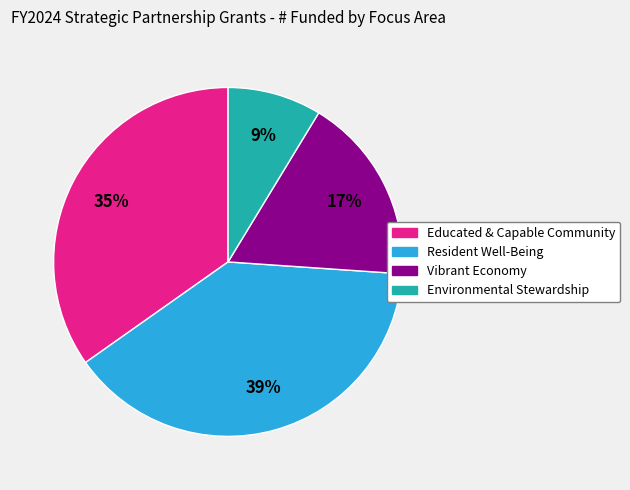

To the nearest percent, what is the difference between the Resident Well-Being and Vibrant Economy slice percentages?

22%